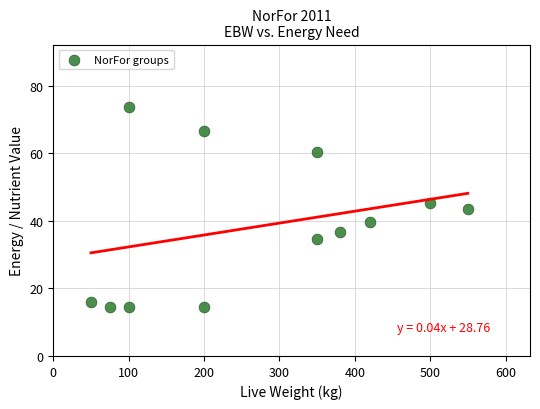

What is the range of X values (max minus min)?

500.0